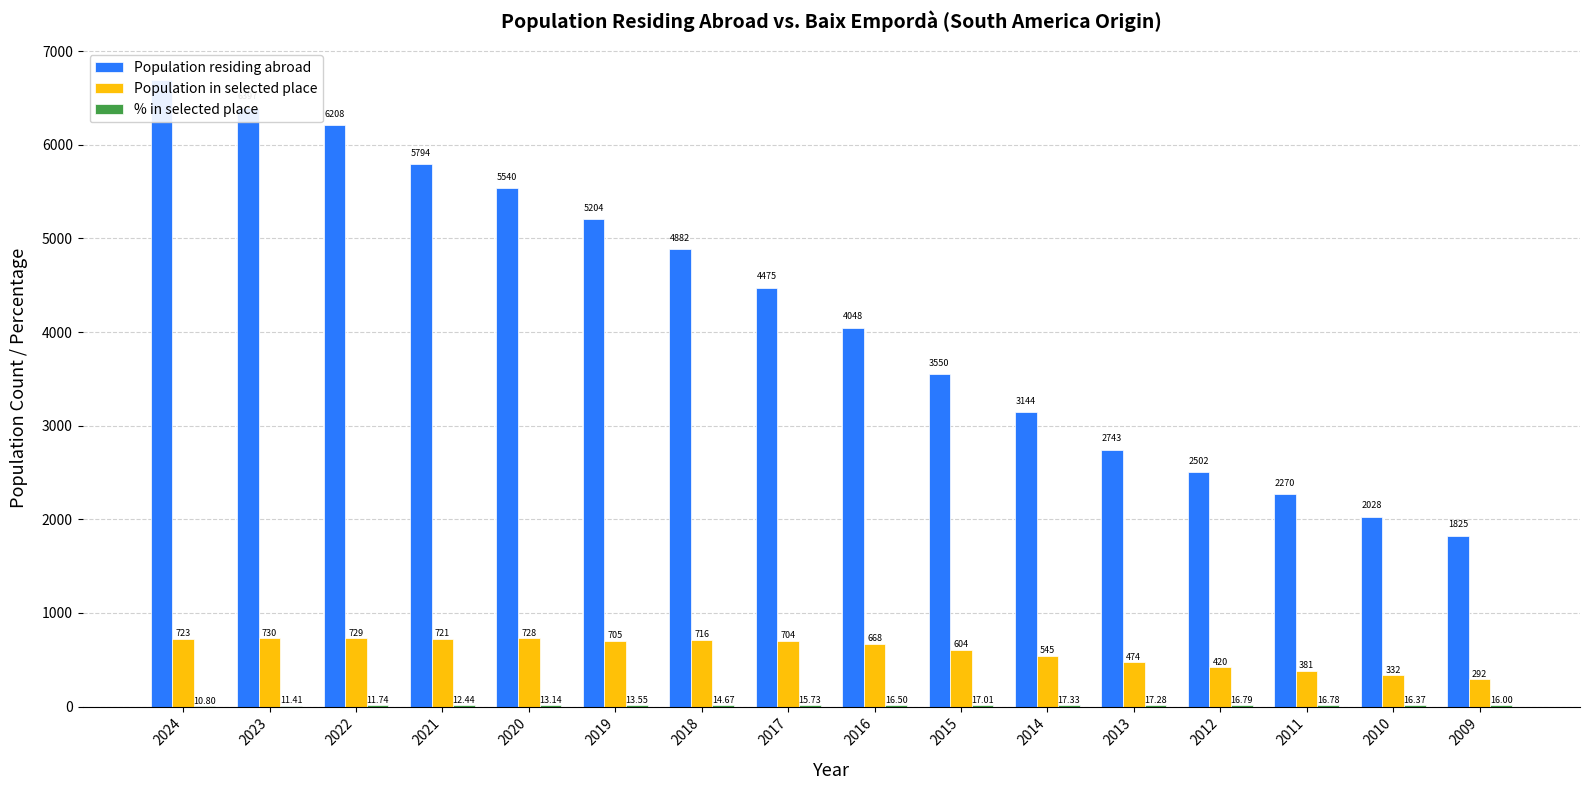

What is the total value across all series at 2009?

2133.0